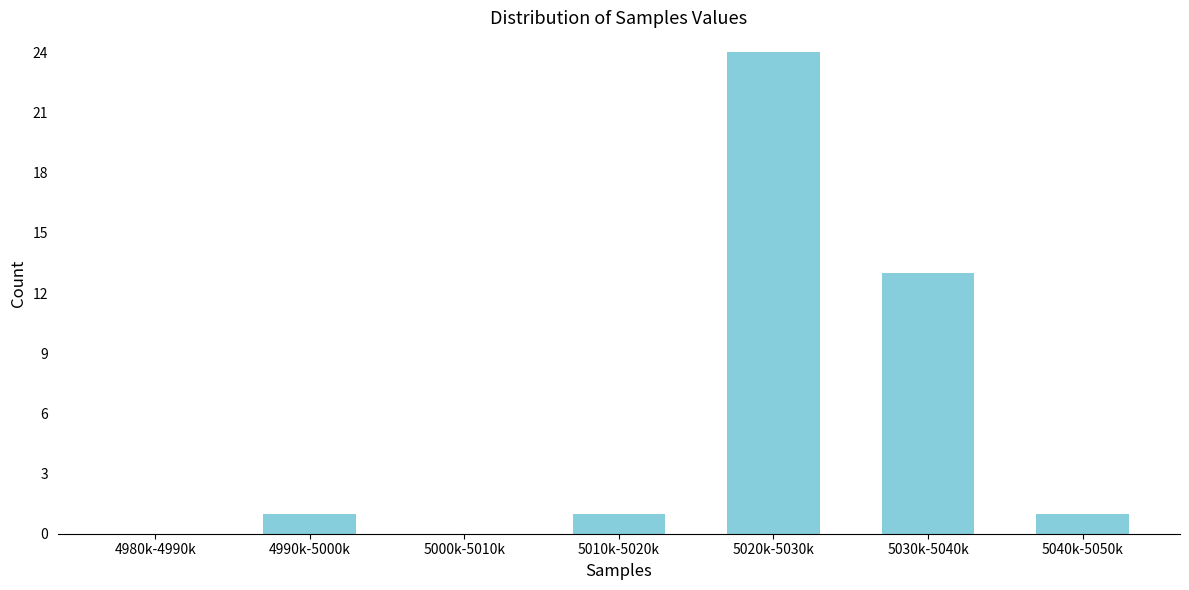

Reading left to right, extract all data points from this chart.

4980k-4990k=0	4990k-5000k=1	5000k-5010k=0	5010k-5020k=1	5020k-5030k=24	5030k-5040k=13	5040k-5050k=1